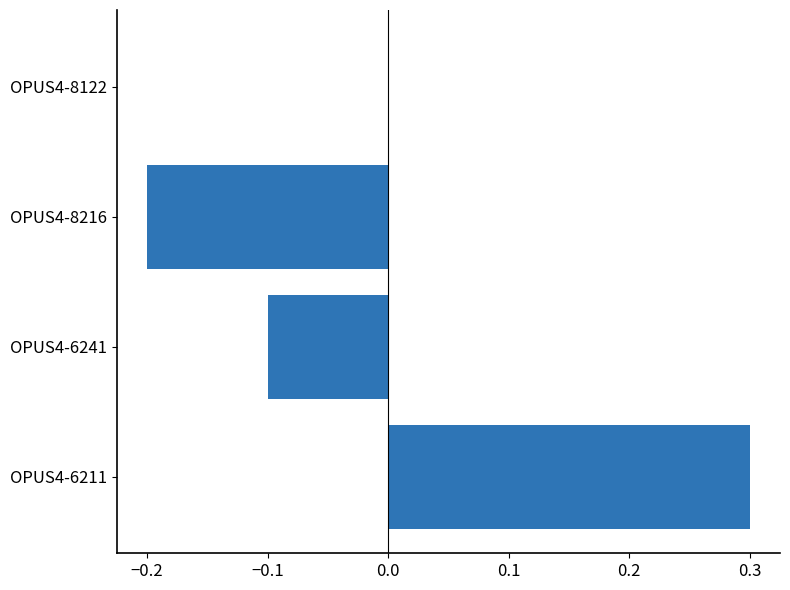

What is the change in value from OPUS4-8216 to OPUS4-8122?

+0.2